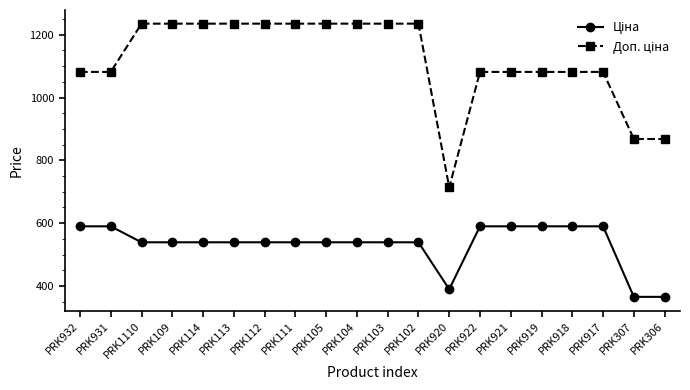

What is the difference between the highest and lowest values at PRK114?

696.4